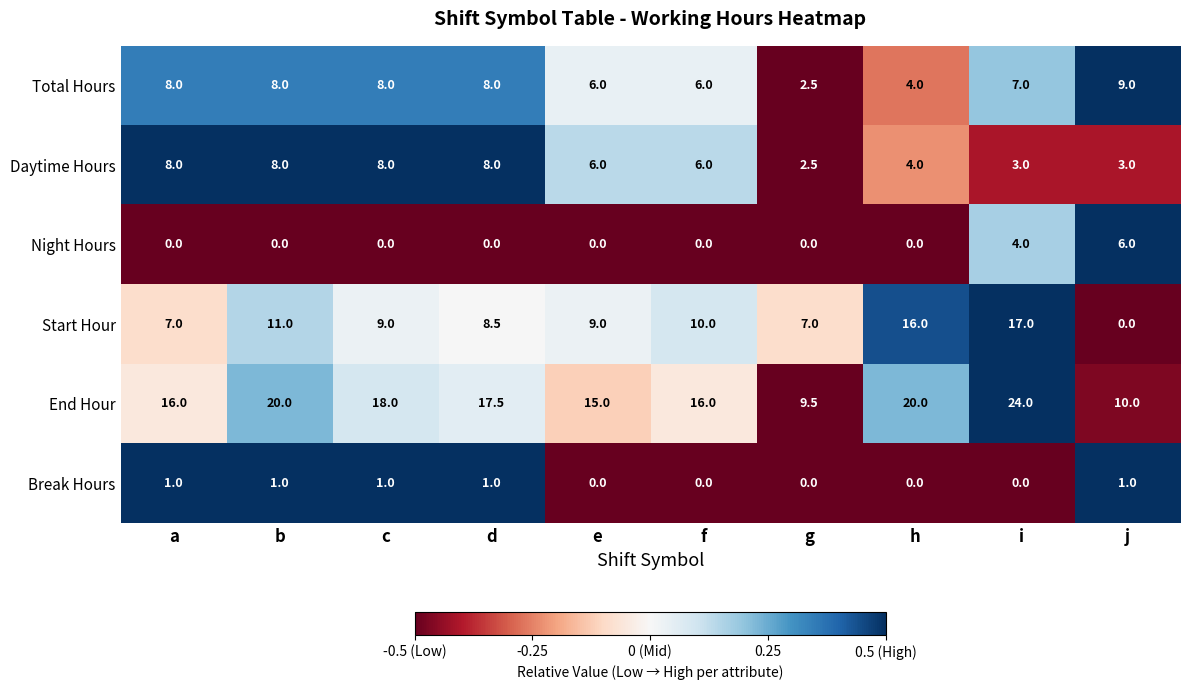

List the series in order of their peak value, highest first.

End Hour, Start Hour, Total Hours, Daytime Hours, Night Hours, Break Hours